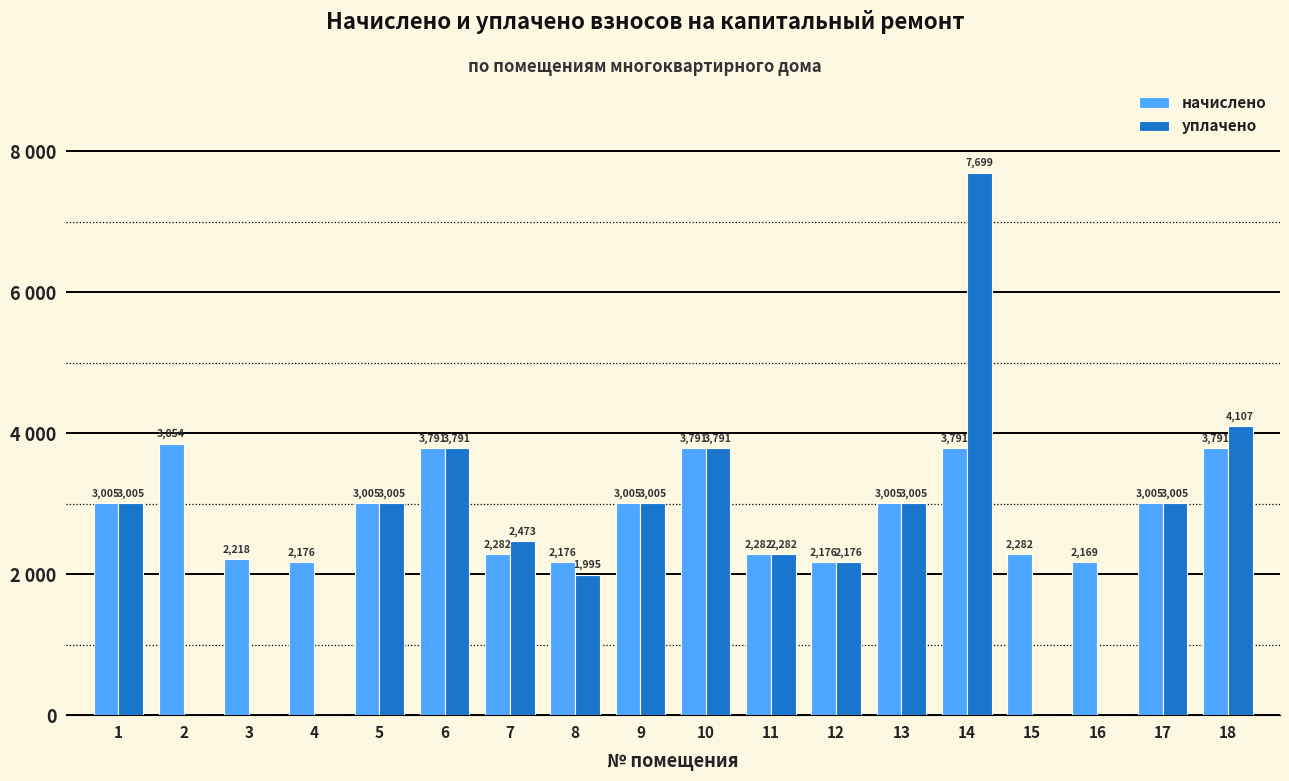

The уплачено series shows 2176.2 at 12. True or false?

True